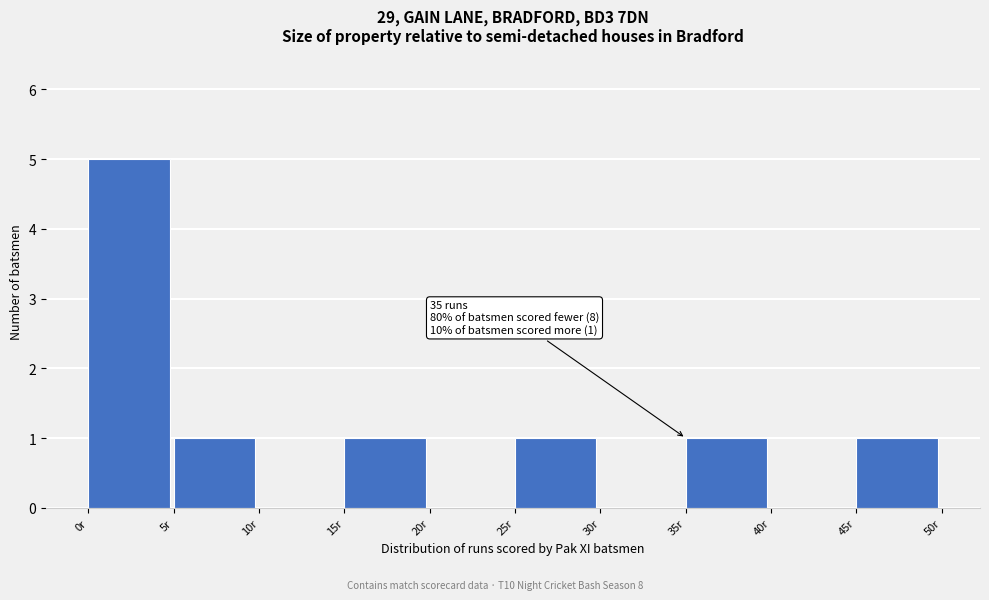

Over which range of the x-axis is the bar tallest?

0 to 5